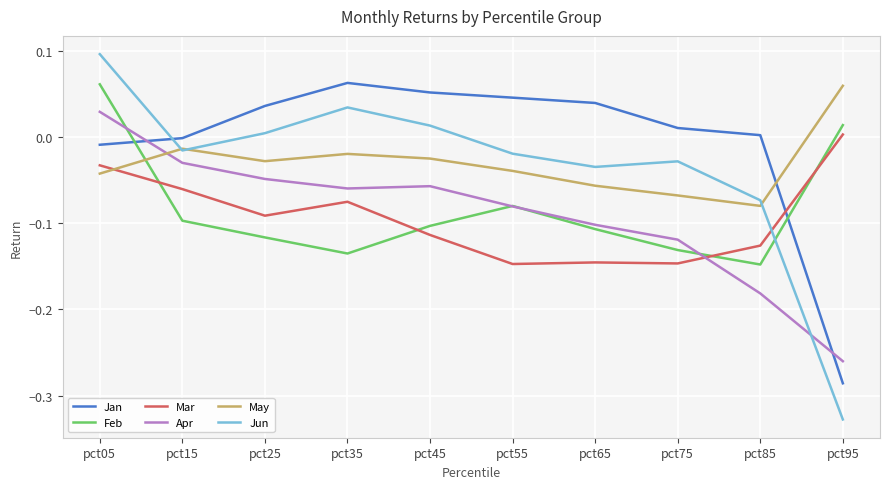

What is the sum of all Mar values?

-0.9